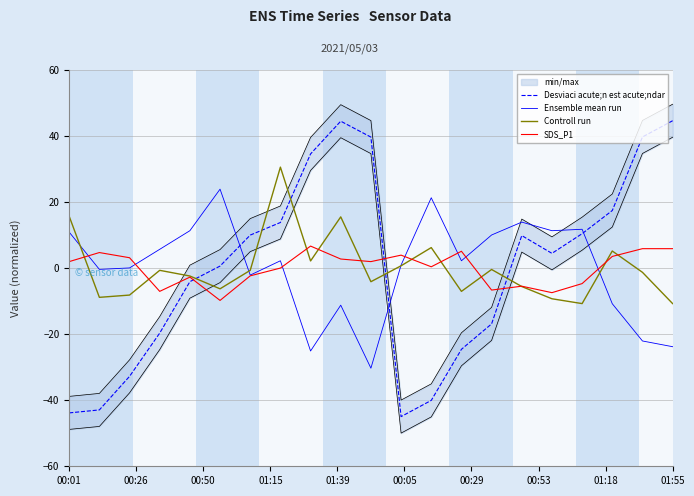

True or false: Ensemble mean run and Desviaci acute;n est acute;ndar intersect in this chart.

True